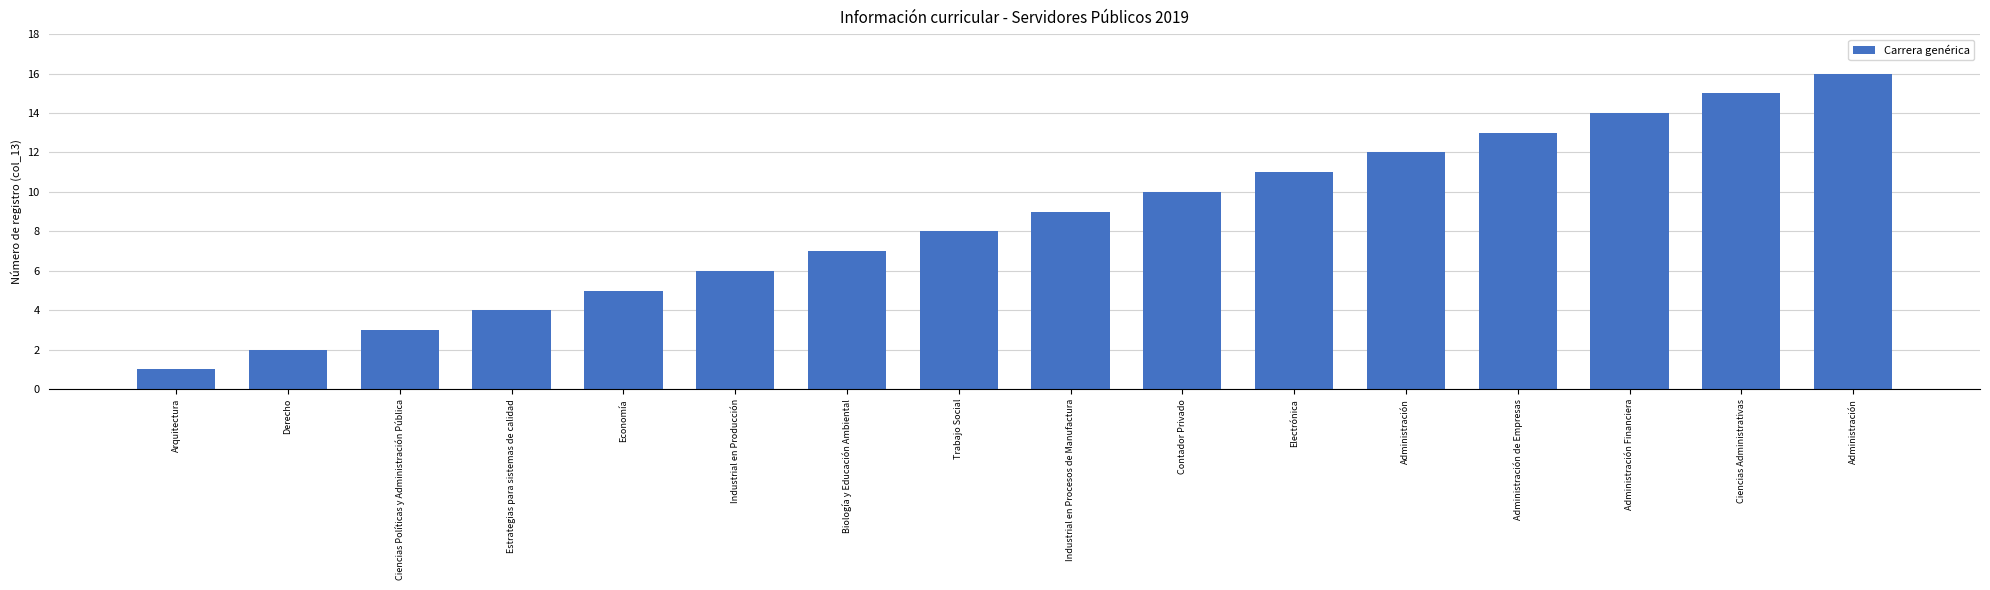

How many data points does each series have?

16